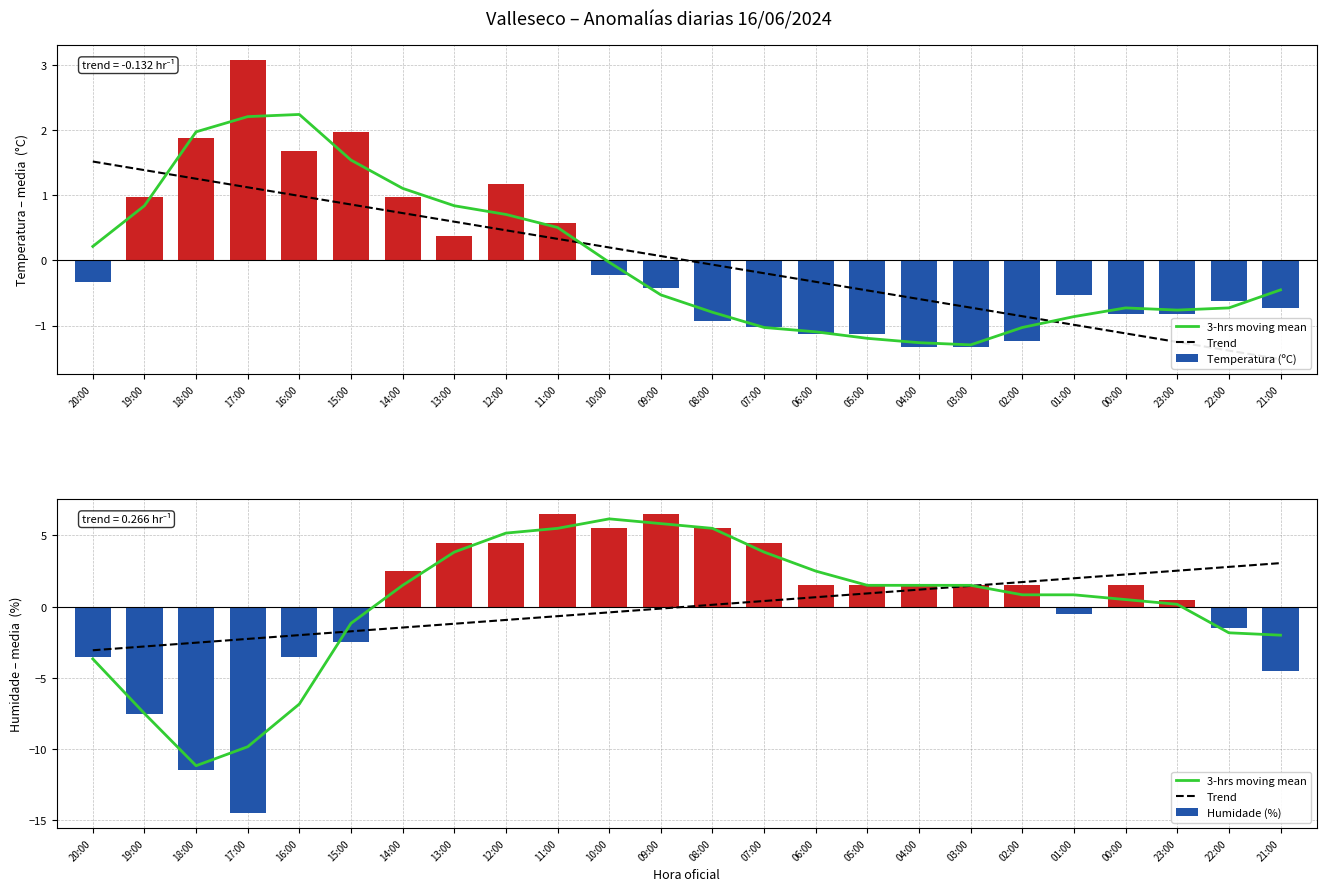

Which category has the highest value across all series?

11:00